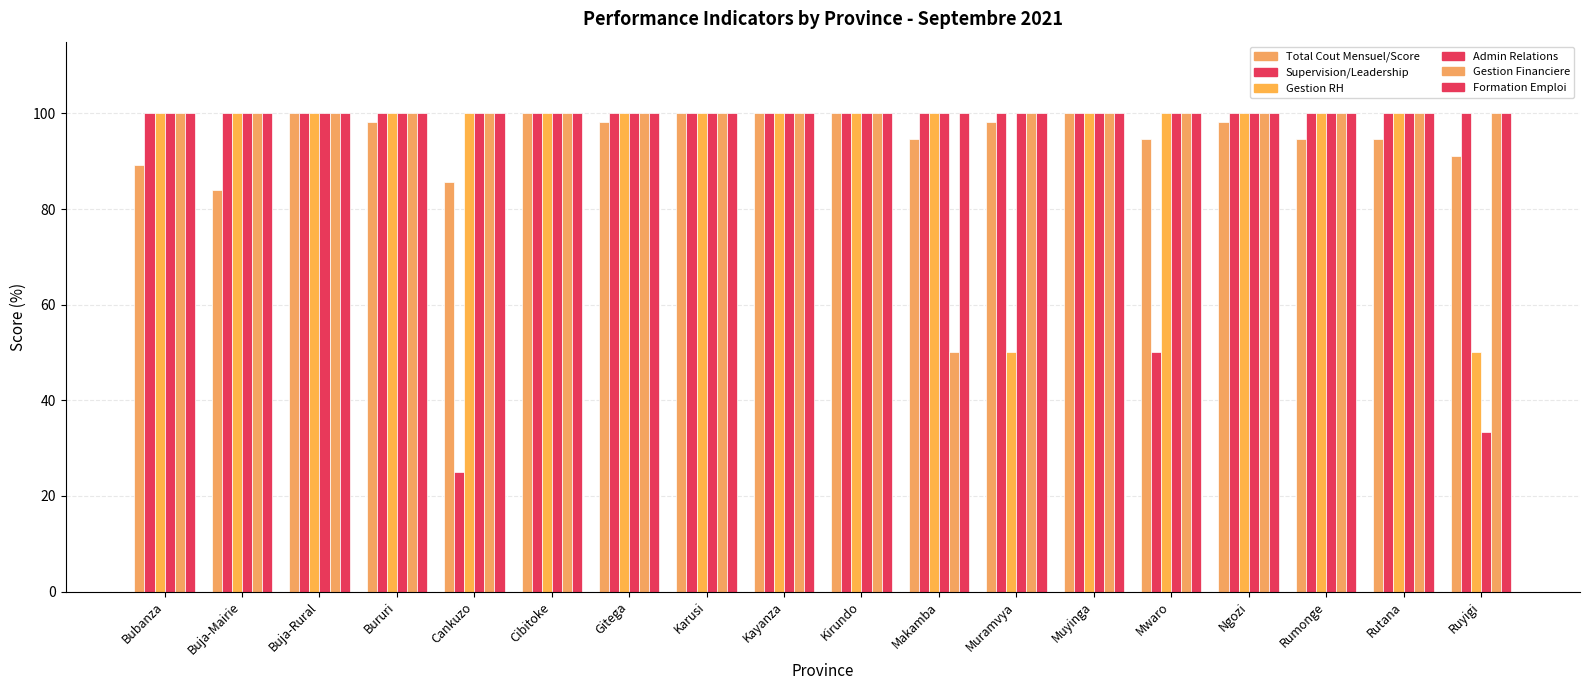

What position from the right is Bubanza?

18